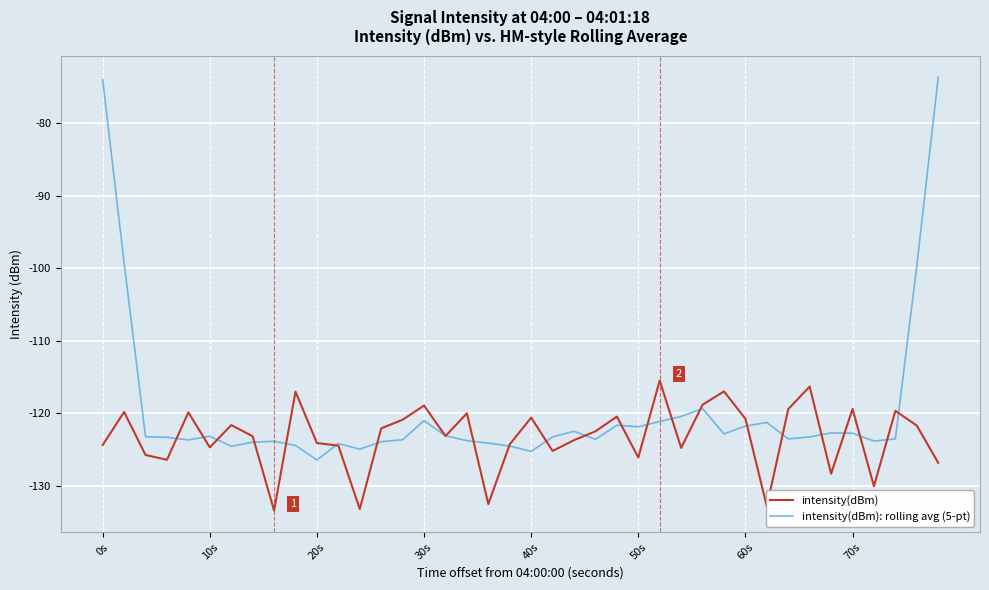

Which series has the largest total across all categories?

intensity(dBm): rolling avg (5-pt)